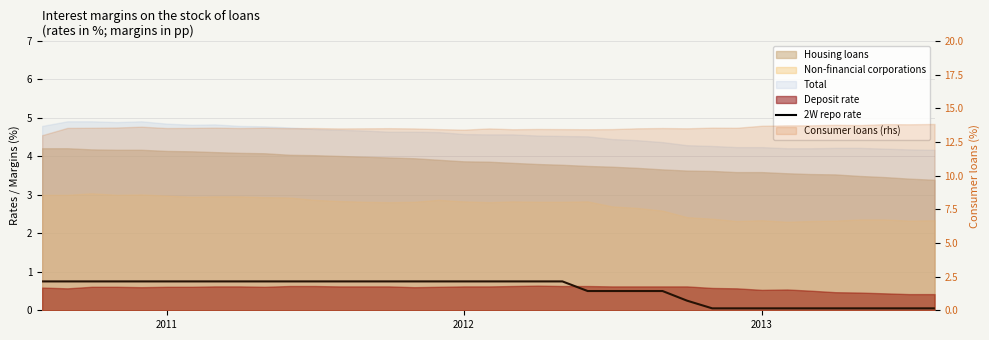

Does the chart display data point markers on the line(s)?

No